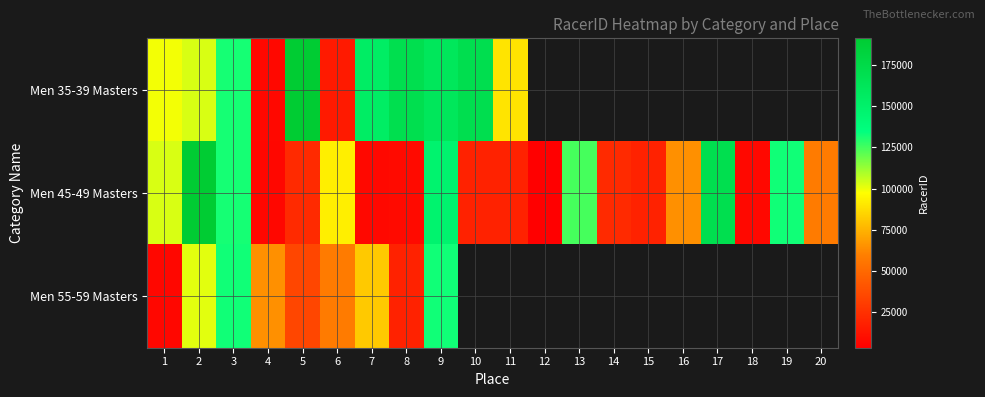

True or false: Men 45-49 Masters has a value of 12648.6 at 5.

False